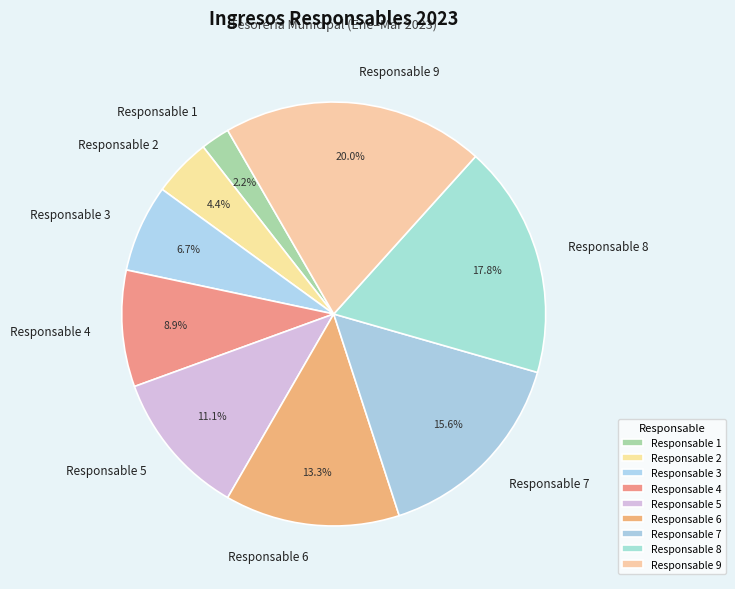

What portion of the pie excludes Responsable 5?

88.9%